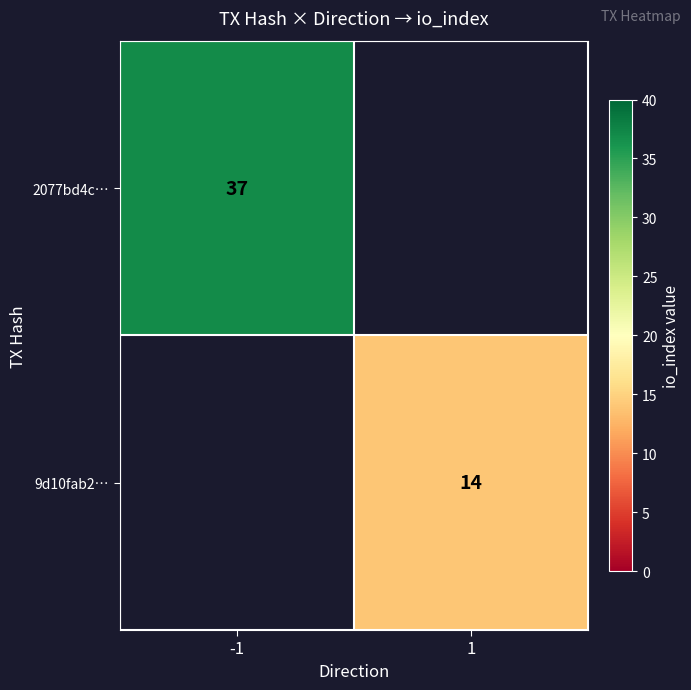

The 9d10fab2… series shows 22 at 1. True or false?

False